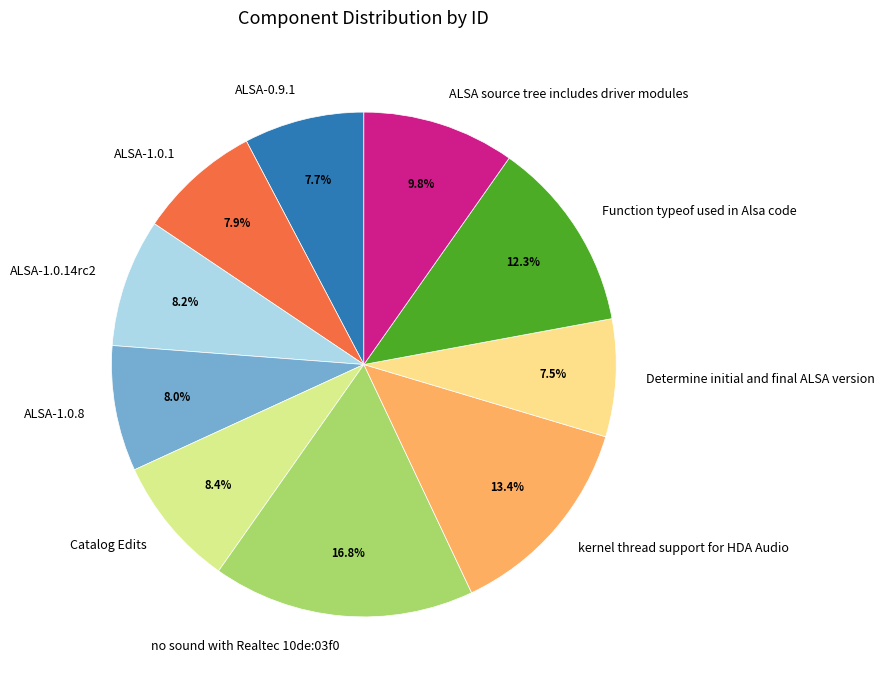

True or false: ALSA-0.9.1 accounts for 17% of the total.

False